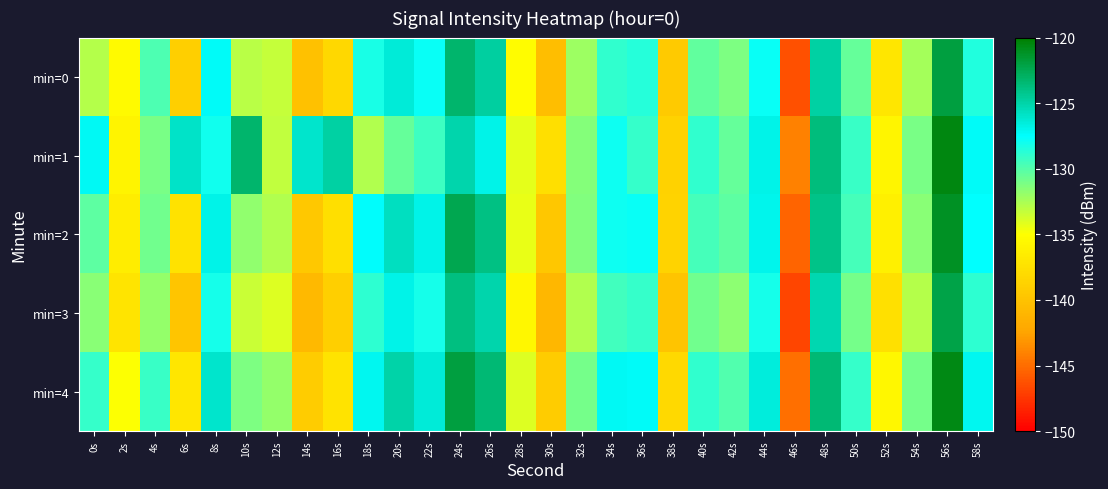

Reading left to right, list all the values displayed in this chart.

min=0: 0s=-132.8	2s=-135.4	4s=-129.7	6s=-139.0	8s=-127.3	10s=-133.0	12s=-133.3	14s=-140.1	16s=-138.3	18s=-128.2	20s=-126.4	22s=-127.8	24s=-123.2	26s=-124.8	28s=-135.1	30s=-140.4	32s=-132.1	34s=-128.9	36s=-128.6	38s=-139.4	40s=-130.3	42s=-131.2	44s=-127.8	46s=-146.3	48s=-124.9	50s=-130.5	52s=-137.1	54s=-132.3	56s=-121.9	58s=-128.5
min=1: 0s=-127.2	2s=-135.8	4s=-131.1	6s=-125.9	8s=-128.0	10s=-123.2	12s=-133.2	14s=-126.1	16s=-124.9	18s=-132.7	20s=-130.5	22s=-129.3	24s=-125.1	26s=-126.8	28s=-134.2	30s=-137.6	32s=-131.4	34s=-127.9	36s=-129.1	38s=-138.7	40s=-129.0	42s=-130.5	44s=-126.9	46s=-144.1	48s=-123.7	50s=-129.2	52s=-135.8	54s=-131.1	56s=-120.5	58s=-127.3
min=2: 0s=-130.2	2s=-136.5	4s=-130.8	6s=-137.4	8s=-126.9	10s=-131.8	12s=-132.7	14s=-139.5	16s=-137.6	18s=-127.4	20s=-125.7	22s=-126.9	24s=-122.4	26s=-123.9	28s=-134.4	30s=-139.6	32s=-131.3	34s=-127.9	36s=-127.8	38s=-138.6	40s=-129.5	42s=-130.3	44s=-127.0	46s=-145.4	48s=-124.0	50s=-129.6	52s=-136.2	54s=-131.5	56s=-121.1	58s=-127.6
min=3: 0s=-131.5	2s=-137.2	4s=-131.9	6s=-139.8	8s=-128.1	10s=-133.4	12s=-134.0	14s=-140.8	16s=-138.9	18s=-128.9	20s=-126.9	22s=-128.1	24s=-123.8	26s=-125.1	28s=-135.7	30s=-140.9	32s=-132.7	34s=-129.4	36s=-129.1	38s=-139.9	40s=-130.8	42s=-131.7	44s=-128.2	46s=-146.8	48s=-125.2	50s=-130.9	52s=-137.5	54s=-132.8	56s=-122.2	58s=-128.9
min=4: 0s=-129.1	2s=-134.9	4s=-129.2	6s=-137.1	8s=-126.0	10s=-131.2	12s=-131.9	14s=-139.2	16s=-137.3	18s=-127.1	20s=-125.0	22s=-126.4	24s=-121.9	26s=-123.4	28s=-134.0	30s=-139.2	32s=-130.9	34s=-127.2	36s=-127.3	38s=-138.1	40s=-129.0	42s=-129.9	44s=-126.5	46s=-144.9	48s=-123.5	50s=-129.1	52s=-135.7	54s=-131.0	56s=-120.6	58s=-127.1